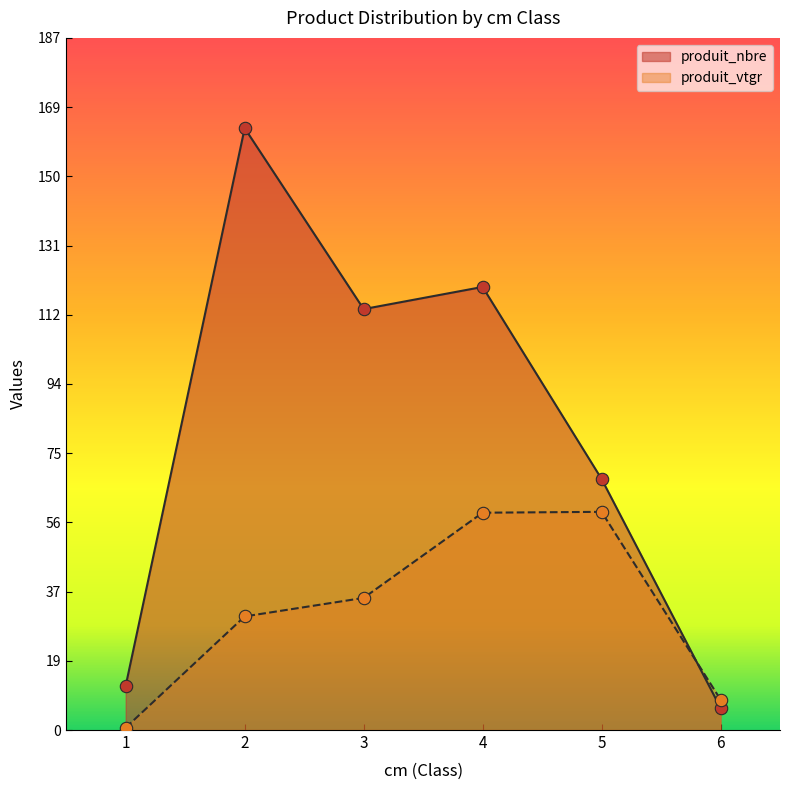

What are all the series names shown in the legend?

produit_nbre, produit_vtgr